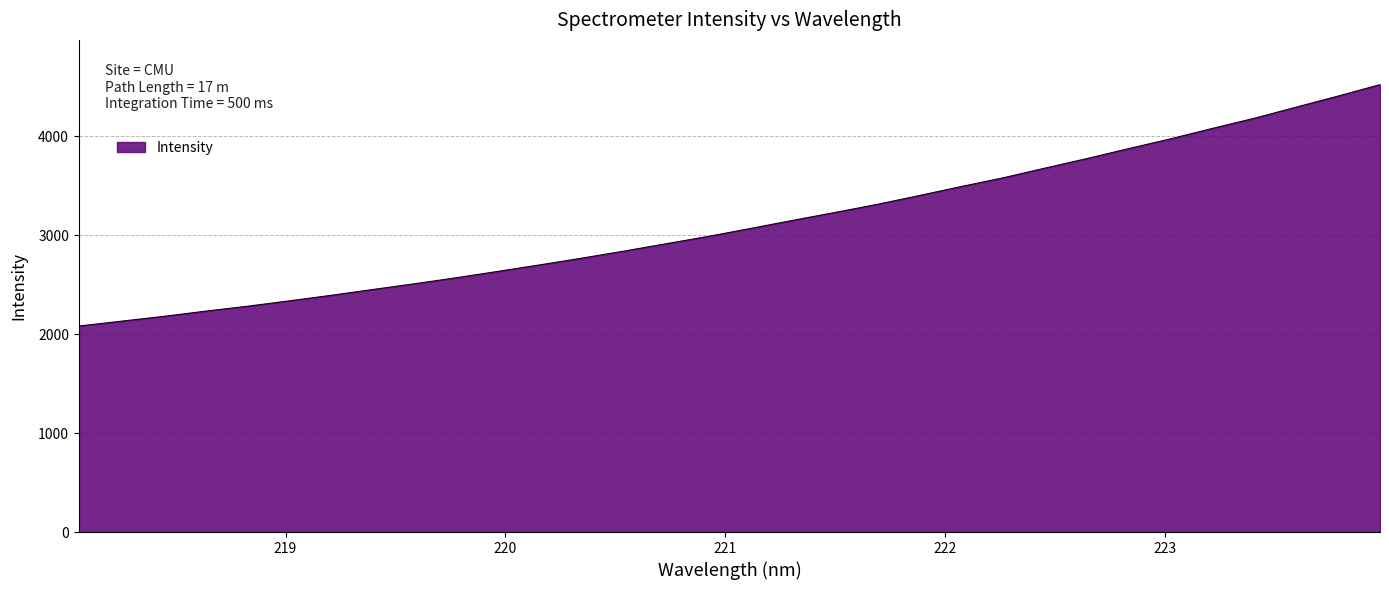

What is the maximum value shown in the chart?

4523.6